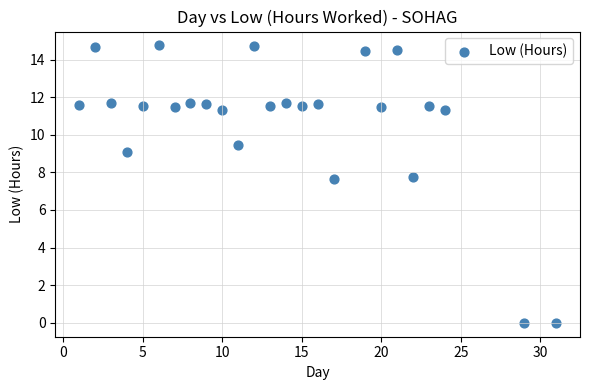

What is the range of X values (max minus min)?

30.0